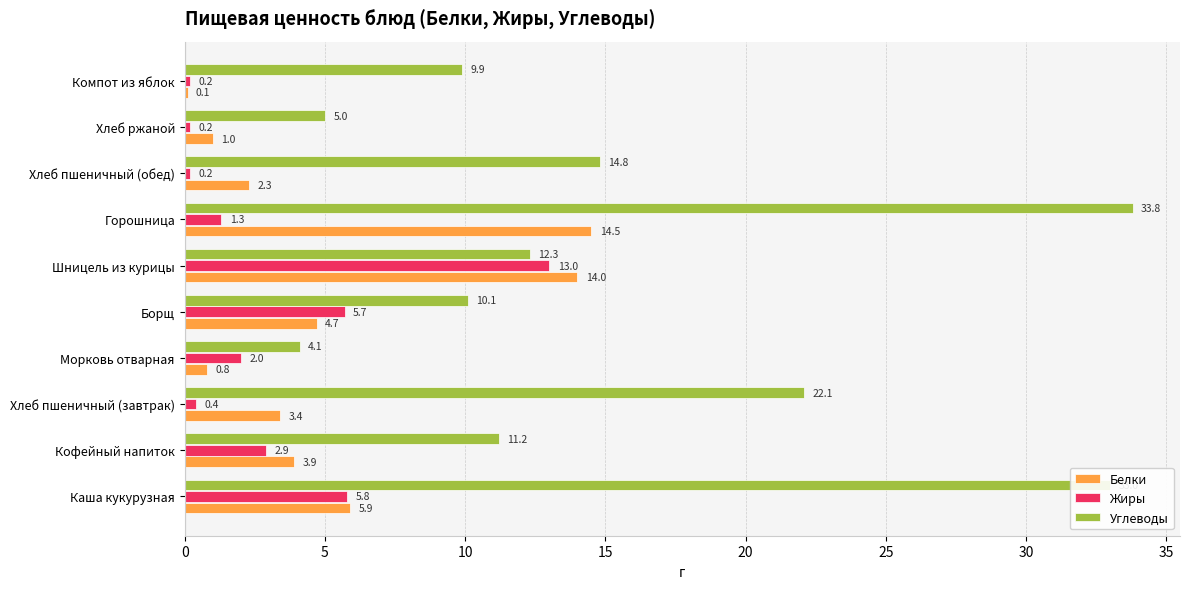

What is the maximum value for Жиры?

13.0